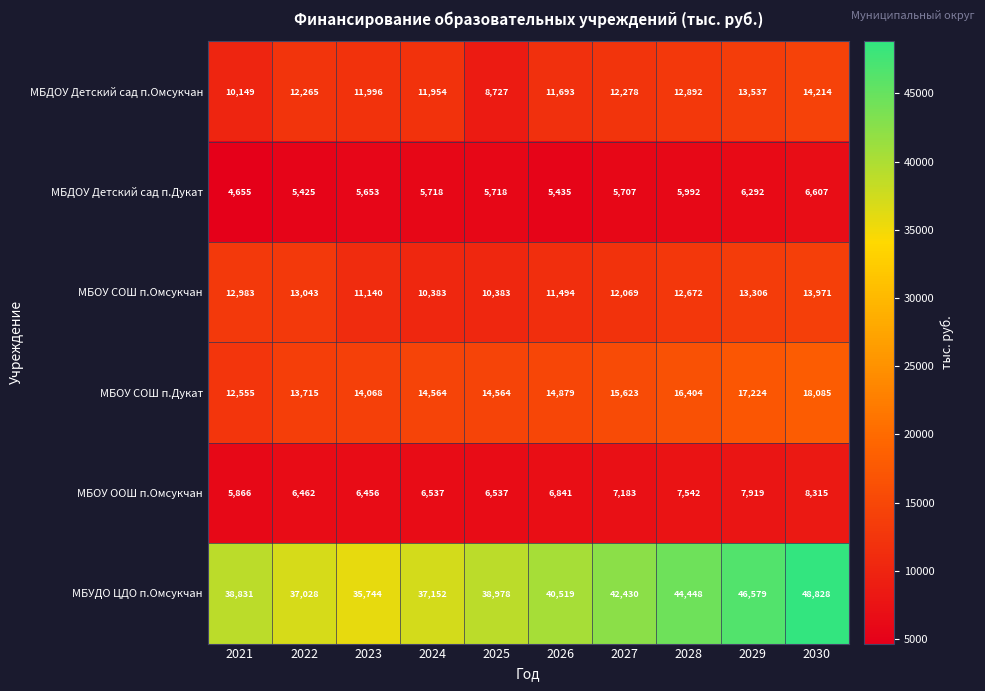

At 2021, list the series in order from largest to smallest.

МБУДО ЦДО п.Омсукчан, МБОУ СОШ п.Омсукчан, МБОУ СОШ п.Дукат, МБДОУ Детский сад п.Омсукчан, МБОУ ООШ п.Омсукчан, МБДОУ Детский сад п.Дукат